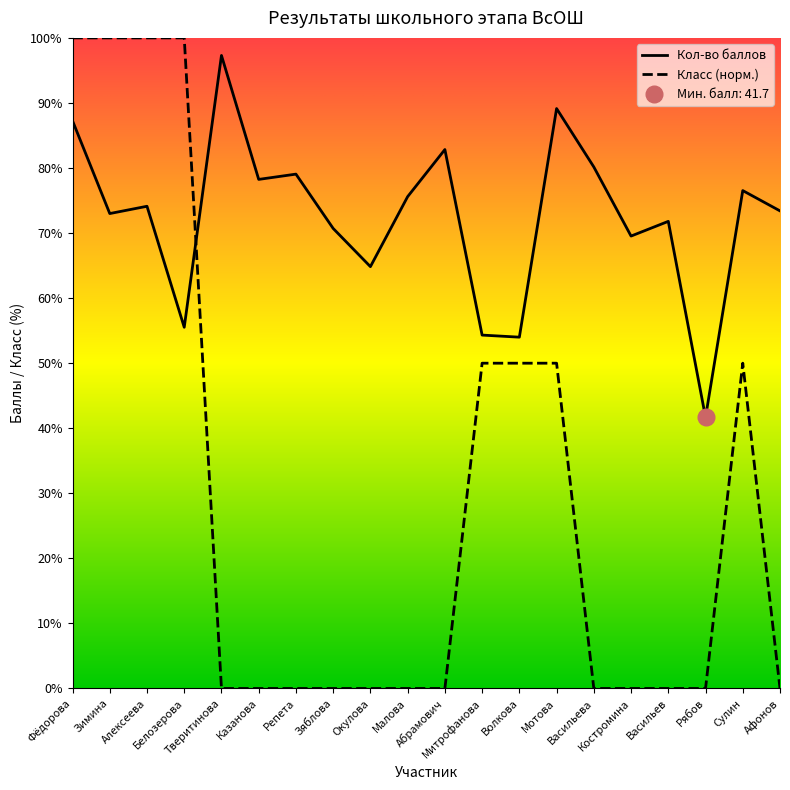

How many lines are shown in the chart?

2